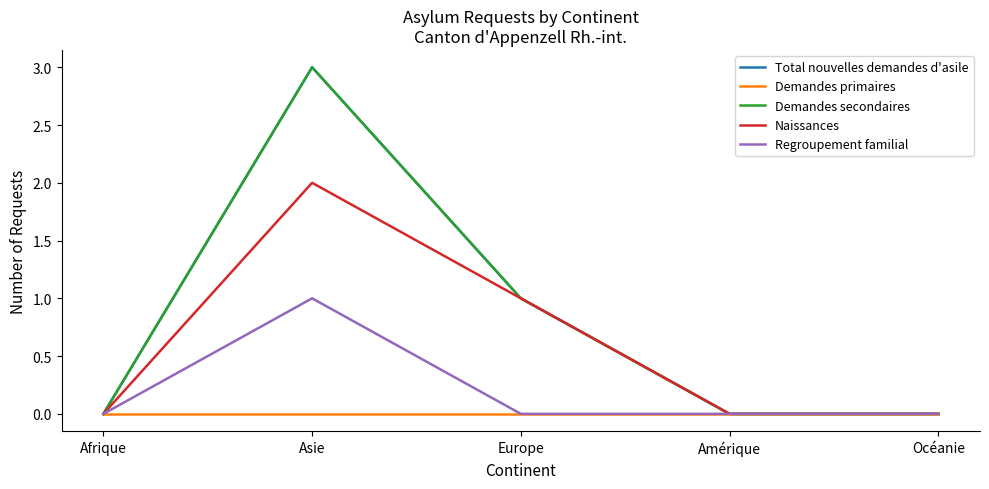

Is this an area chart (filled region under the line)?

No